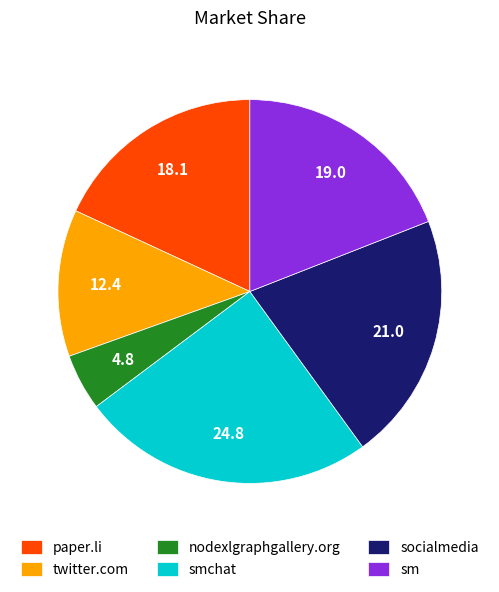

The nodexlgraphgallery.org slice represents 5% of the pie. True or false?

True